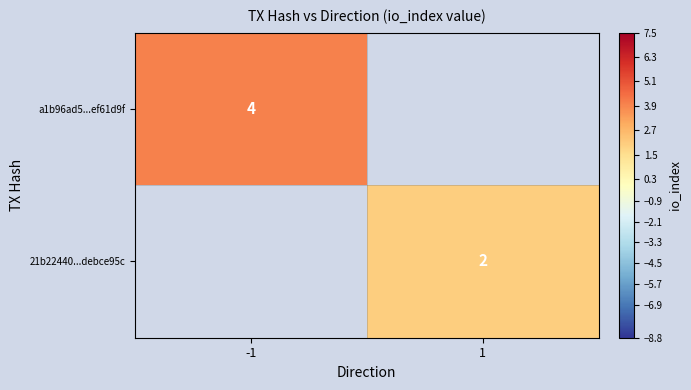

Is it true that a1b96ad5...ef61d9f equals 3 at -1?

False